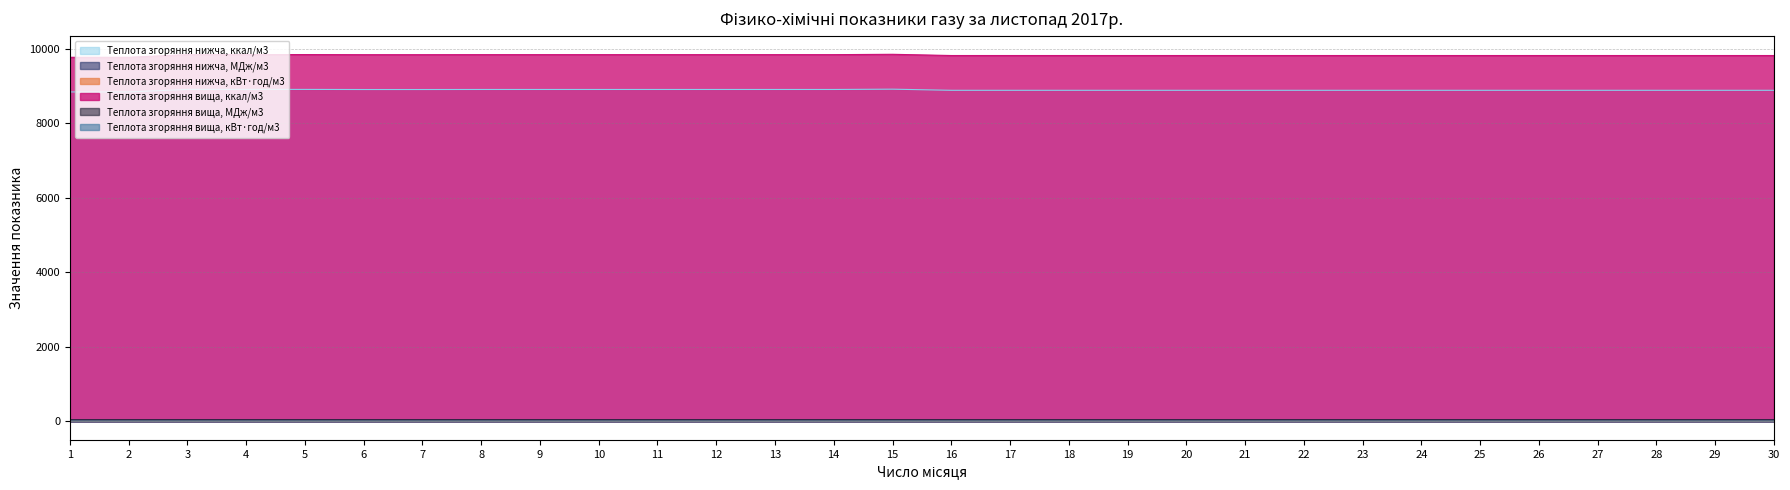

The value of Теплота згоряння вища, кВт·год/м3 at 16 is 17.2. True or false?

False